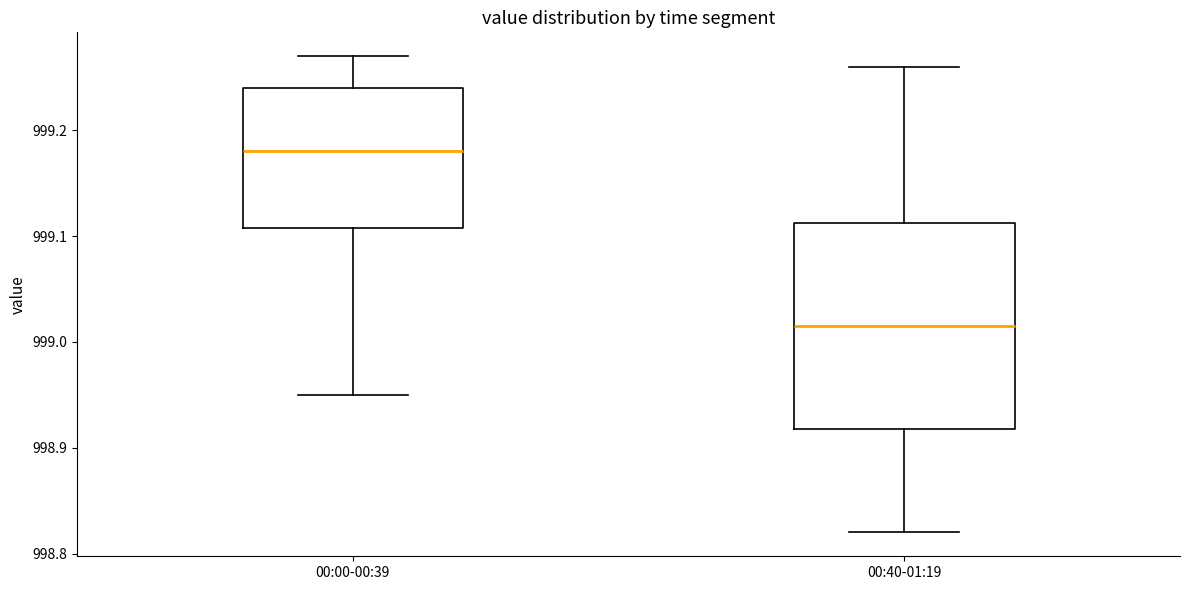

Reading left to right, read every box against the y-axis: the position of its median line, the range the box covers, and the ends of its whiskers. The values are not printed on the chart, so give them approximately, as read against the axis.

00:00-00:39: median 999.18, box 999.11 to 999.24, whiskers 998.95 to 999.27
00:40-01:19: median 999.02, box 998.92 to 999.11, whiskers 998.82 to 999.26